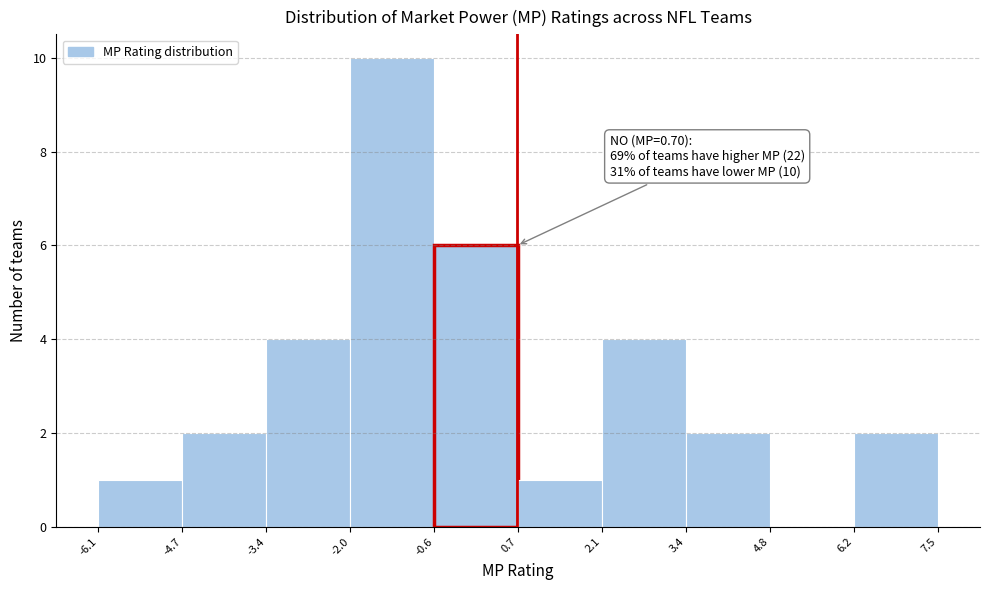

Over which range of the x-axis is the bar tallest?

-2.0 to -0.6